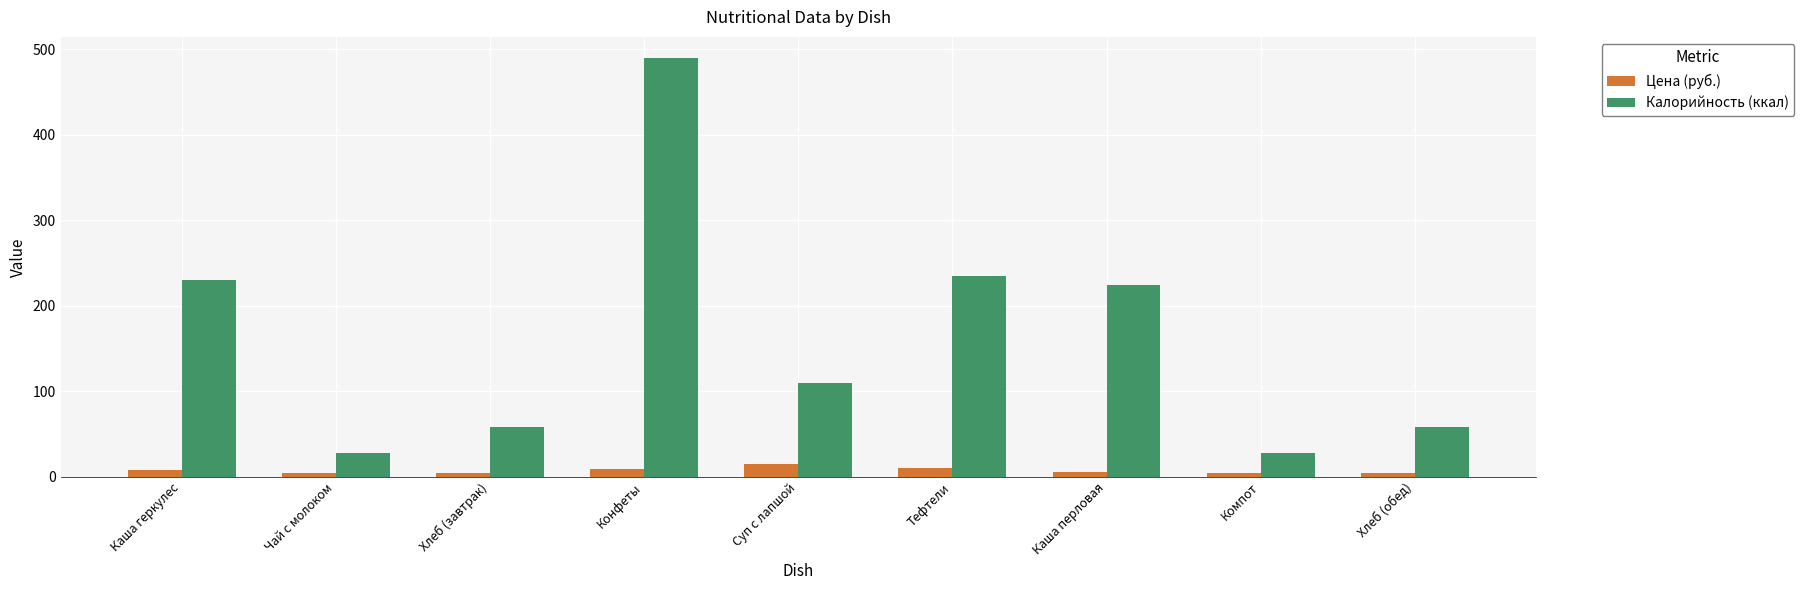

Which series has the largest total across all categories?

Калорийность (ккал)